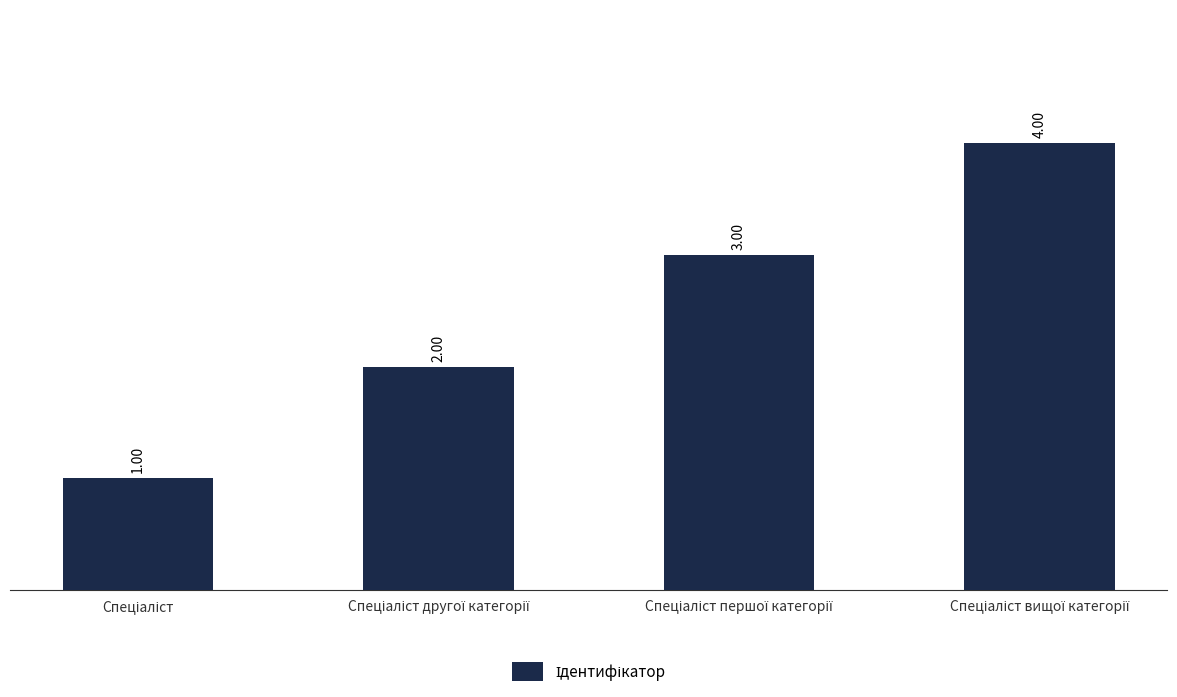

Reading right to left, list all the values displayed in this chart.

4	3	2	1